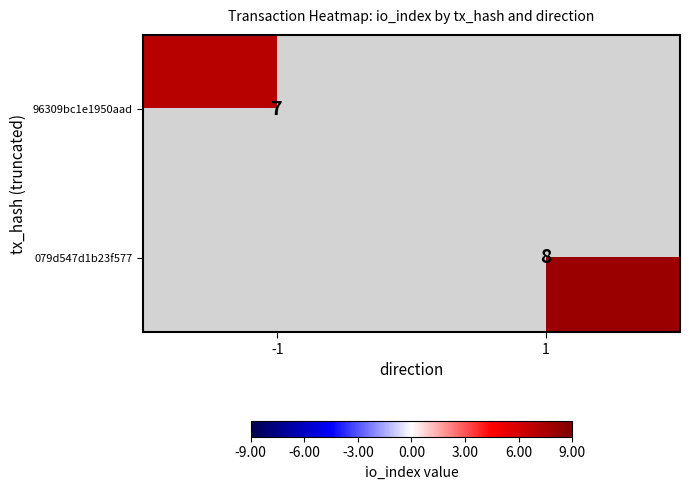

True or false: 96309bc1e1950aad has a value of 7 at -1.

True